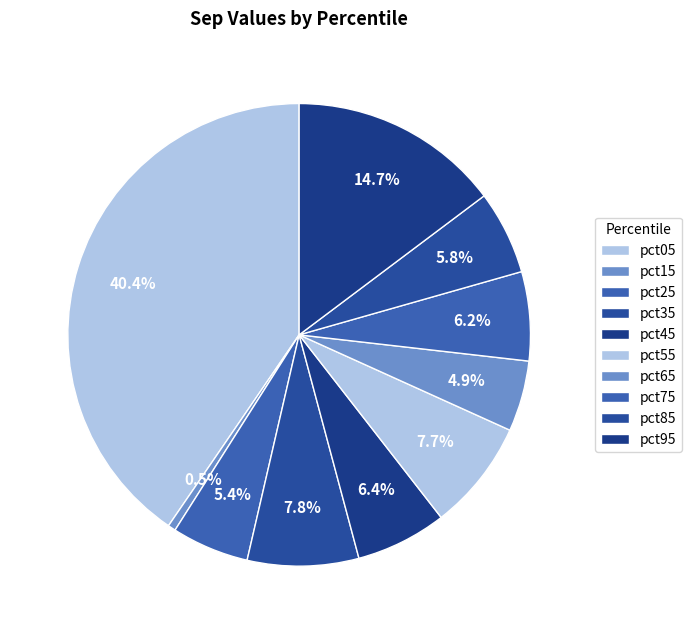

How many slices are in this pie chart?

10